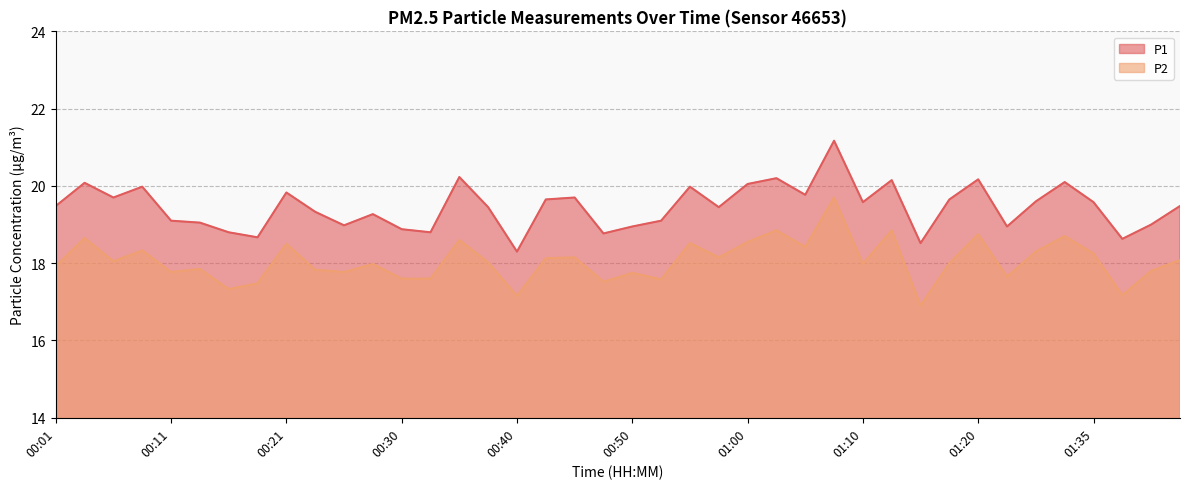

Rank the series by their average value, from highest to lowest.

P1, P2